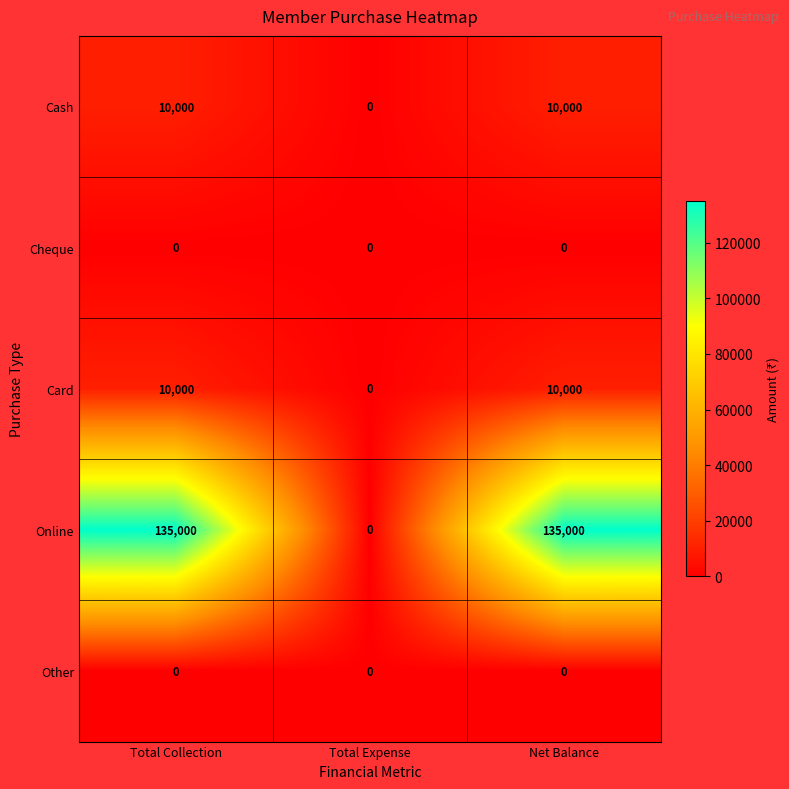

How many series are shown in this chart?

5